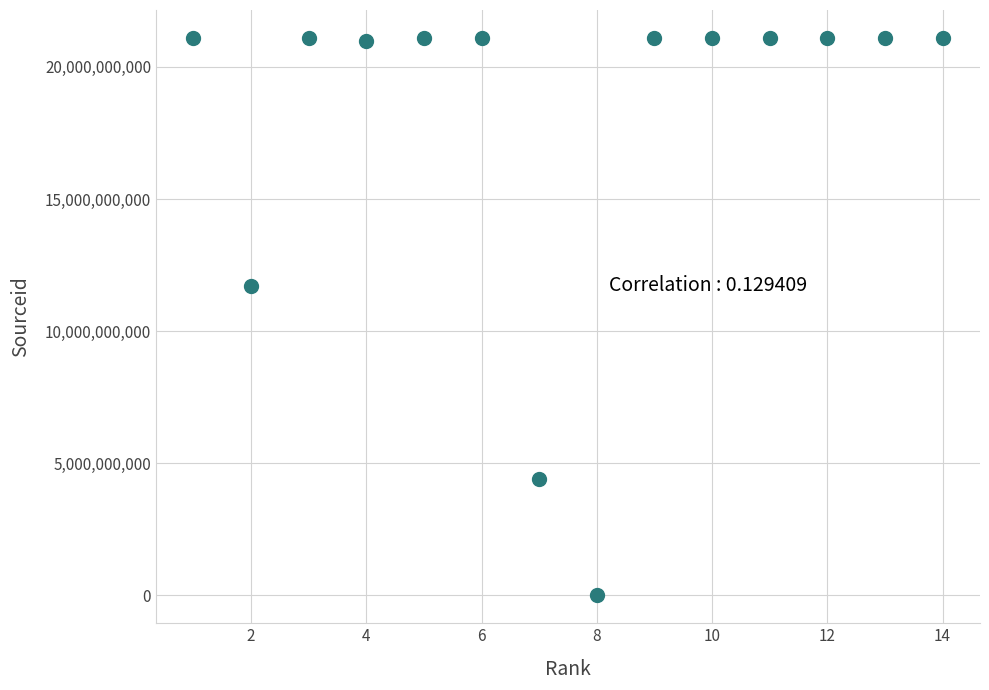

What Y value in the scatter plot is closest to 10550524568?

11700154321